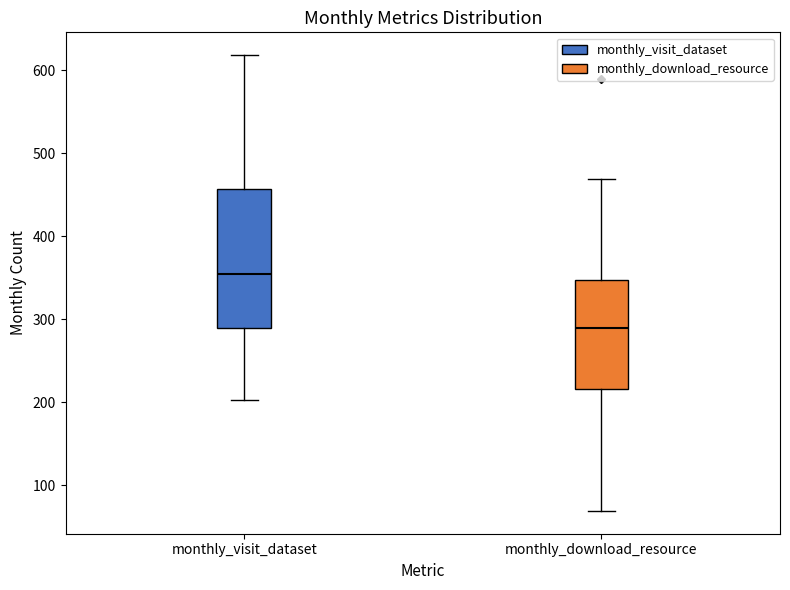

Where does the lower whisker of the box for monthly_visit_dataset end on the y-axis? The values are not printed on the chart, so give them approximately, as read against the axis.

200